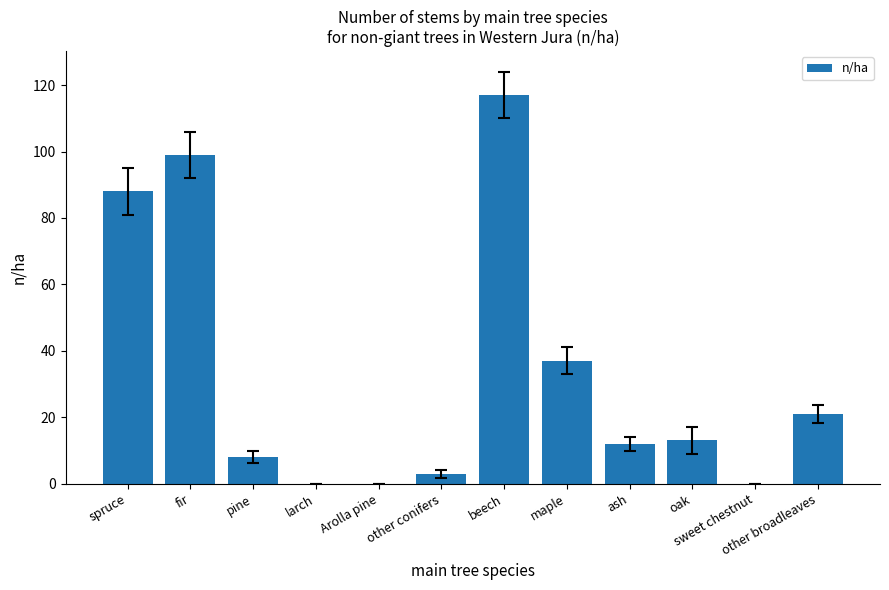

Is it true that the value at ash is 12?

True